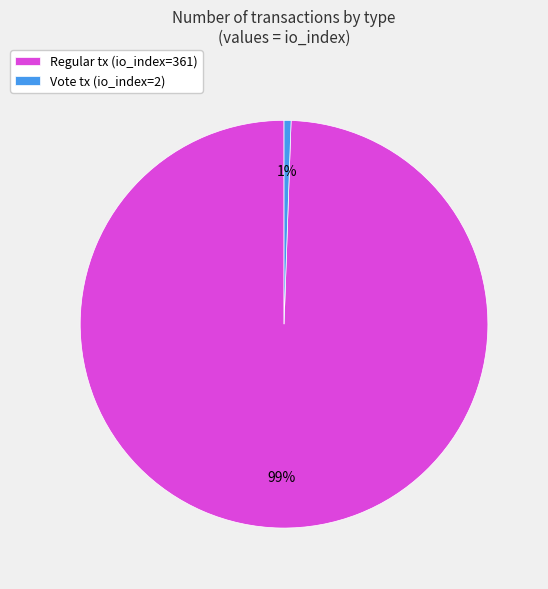

What percentage is the Regular tx (io_index=361) slice, to the nearest percent?

99%